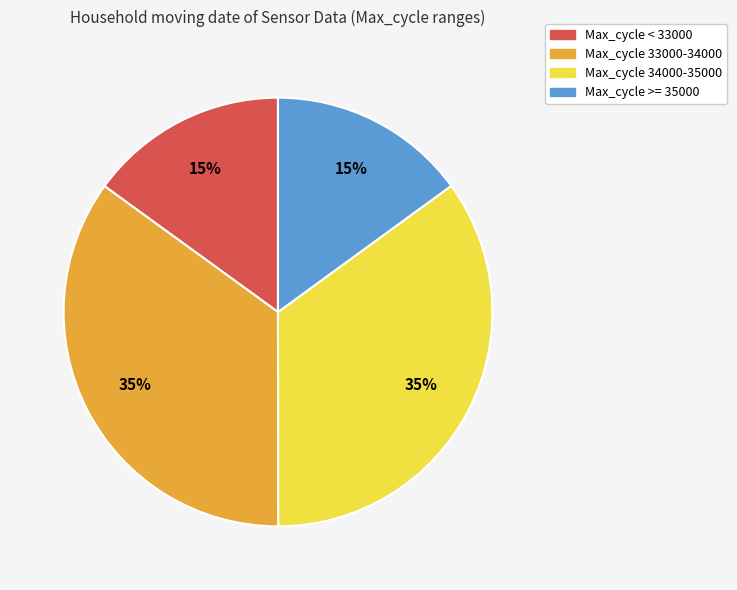

To the nearest percent, what is the difference between the largest and smallest slice percentages?

20%